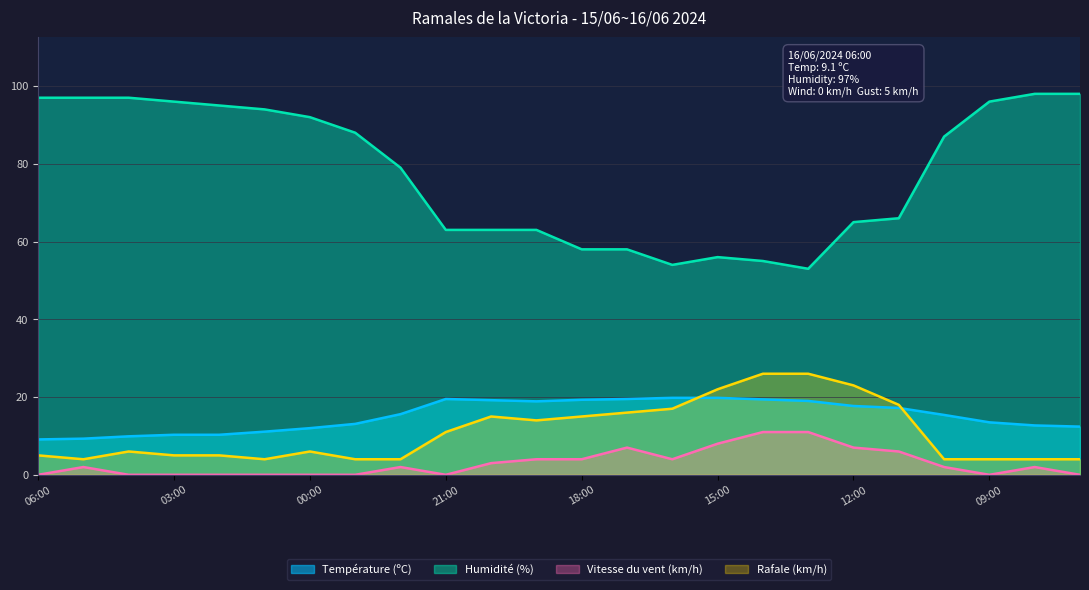

Reading left to right, extract all data points from this chart.

Température (ºC): 9.1	9.3	9.9	10.3	10.3	11.1	12.0	13.1	15.6	19.5	19.2	18.9	19.3	19.5	19.8	19.8	19.4	19.0	17.7	17.2	15.4	13.5	12.7	12.4
Humidité (%): 97.0	97.0	97.0	96.0	95.0	94.0	92.0	88.0	79.0	63.0	63.0	63.0	58.0	58.0	54.0	56.0	55.0	53.0	65.0	66.0	87.0	96.0	98.0	98.0
Vitesse du vent (km/h): 0.0	2.0	0.0	0.0	0.0	0.0	0.0	0.0	2.0	0.0	3.0	4.0	4.0	7.0	4.0	8.0	11.0	11.0	7.0	6.0	2.0	0.0	2.0	0.0
Rafale (km/h): 5.0	4.0	6.0	5.0	5.0	4.0	6.0	4.0	4.0	11.0	15.0	14.0	15.0	16.0	17.0	22.0	26.0	26.0	23.0	18.0	4.0	4.0	4.0	4.0